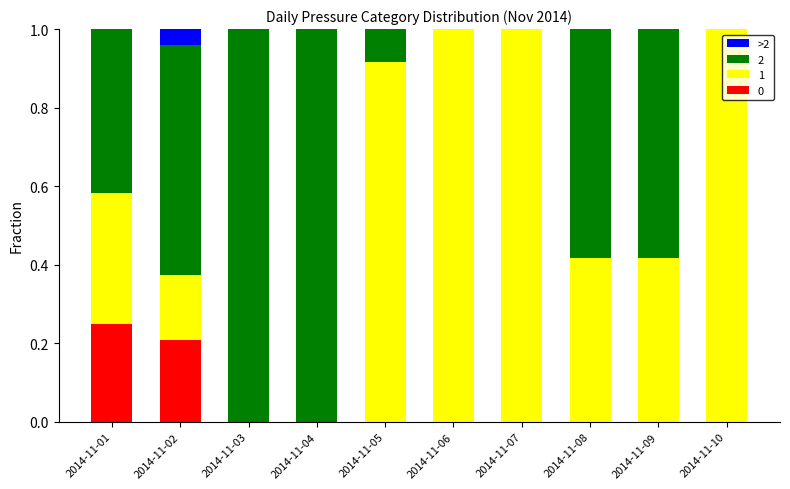

What is the total value across all series at 2014-11-01?

1.0